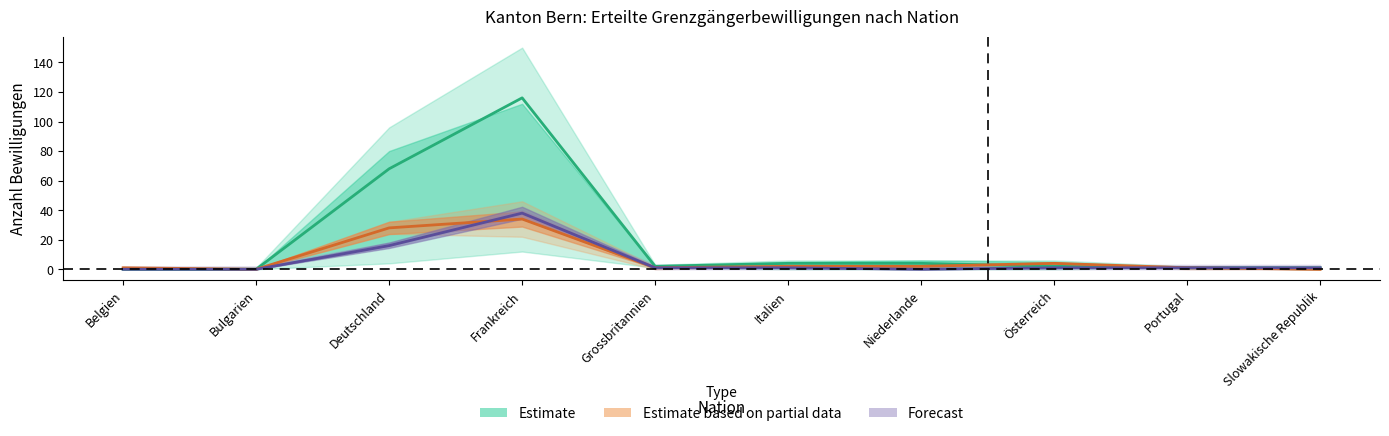

Read the Maenner_erteilte value at Frankreich.

34